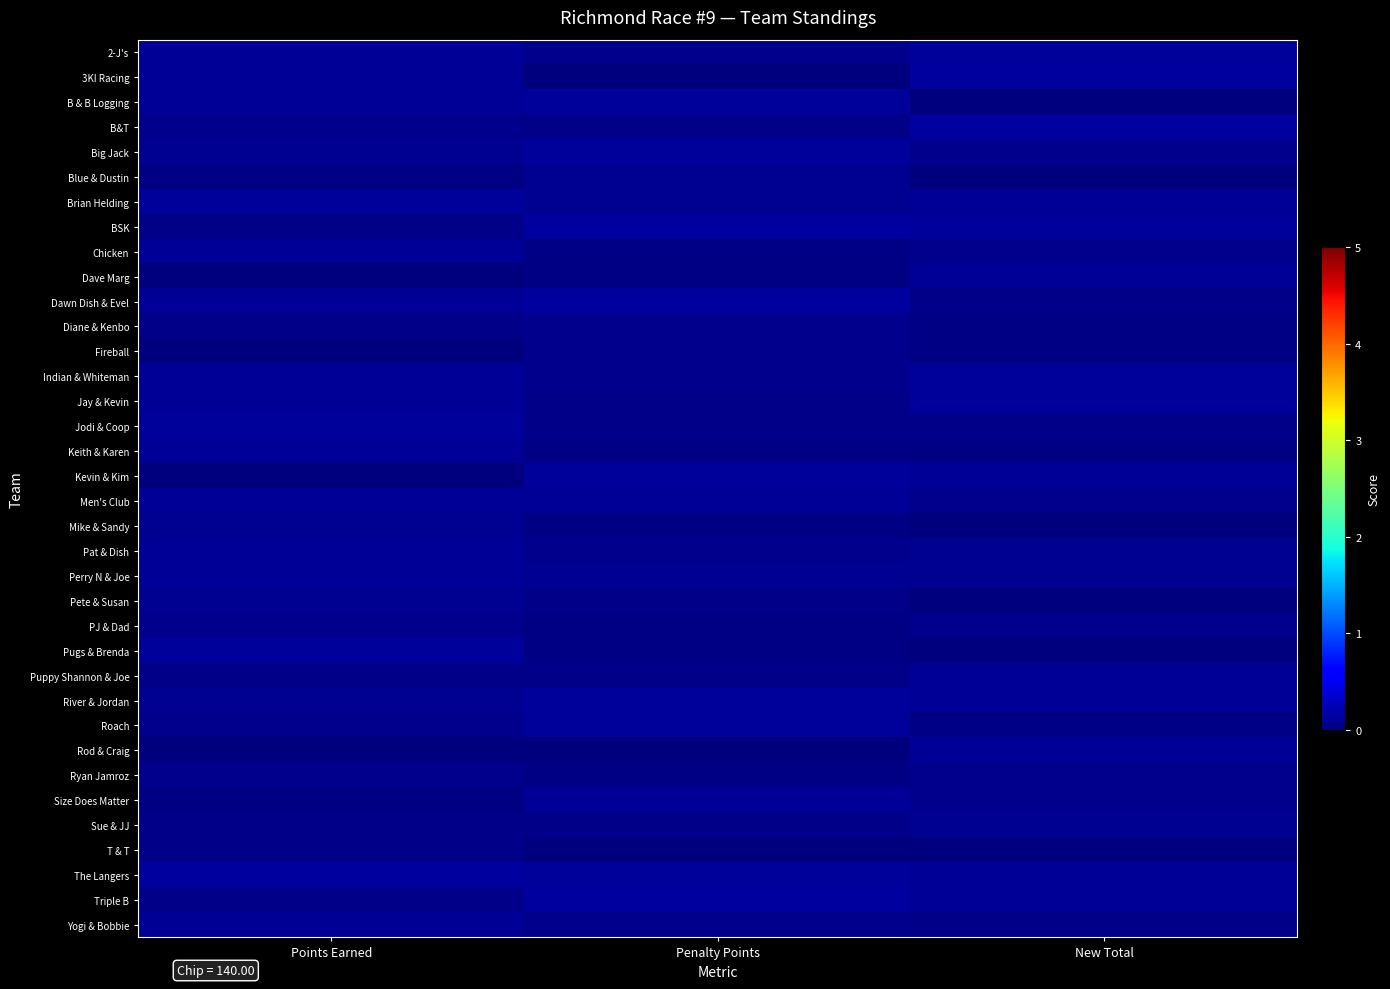

Between Penalty Points and Points Earned, which is larger?

Points Earned